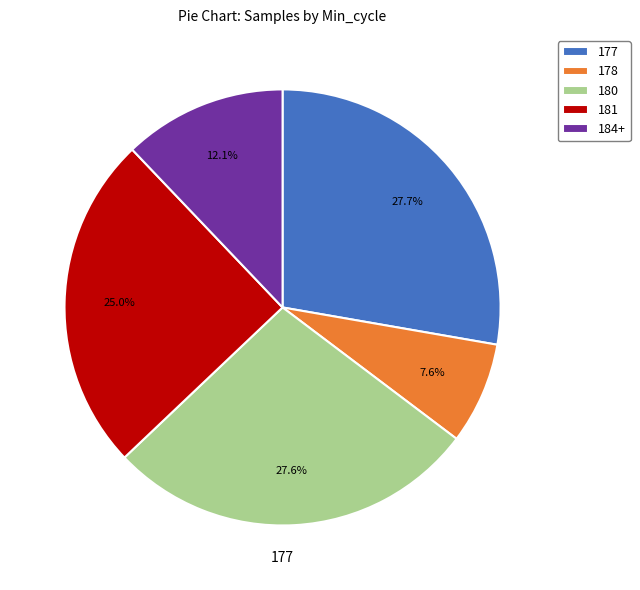

What is the smallest slice in the pie chart?

178